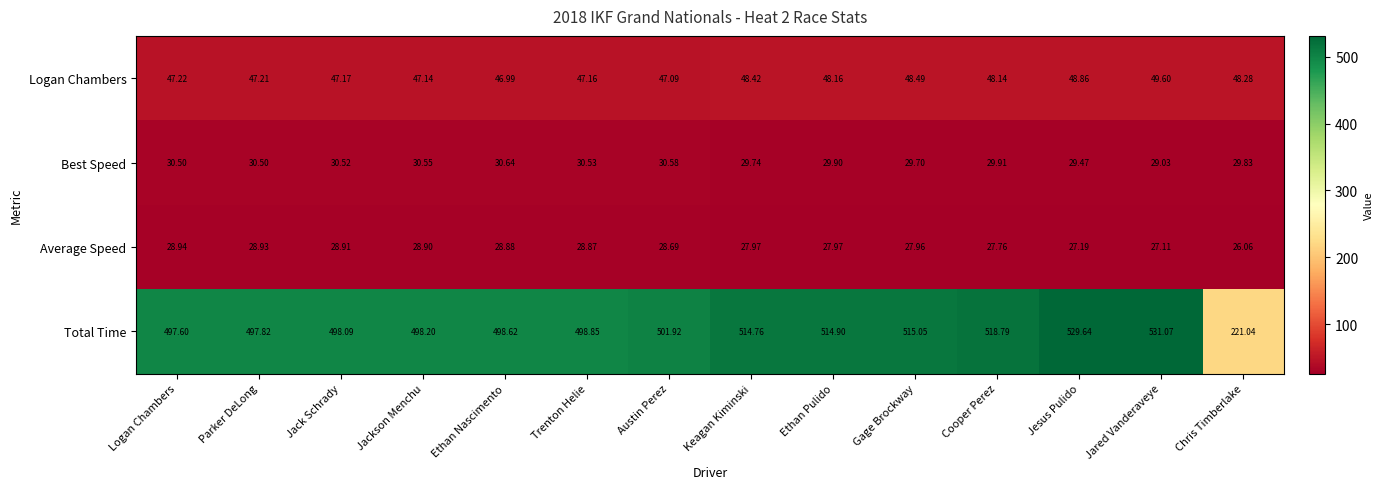

At which category does the chart reach its minimum across all series?

Chris Timberlake